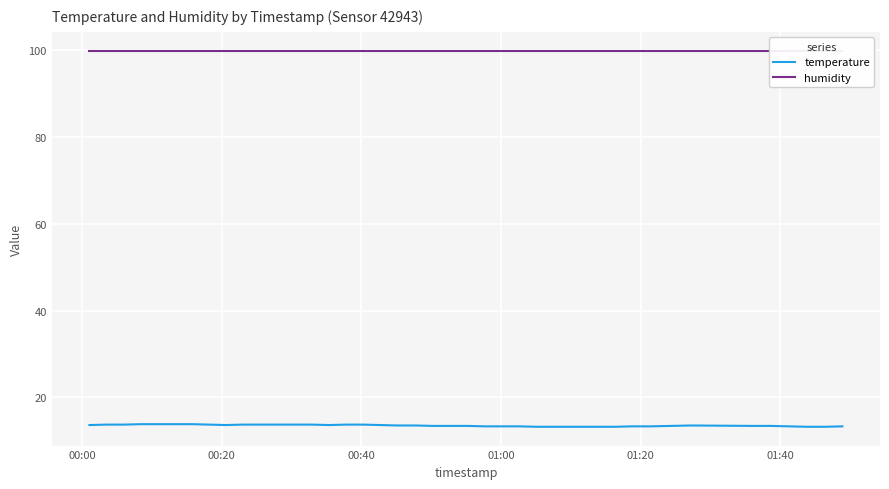

True or false: temperature and humidity cross at least once.

False